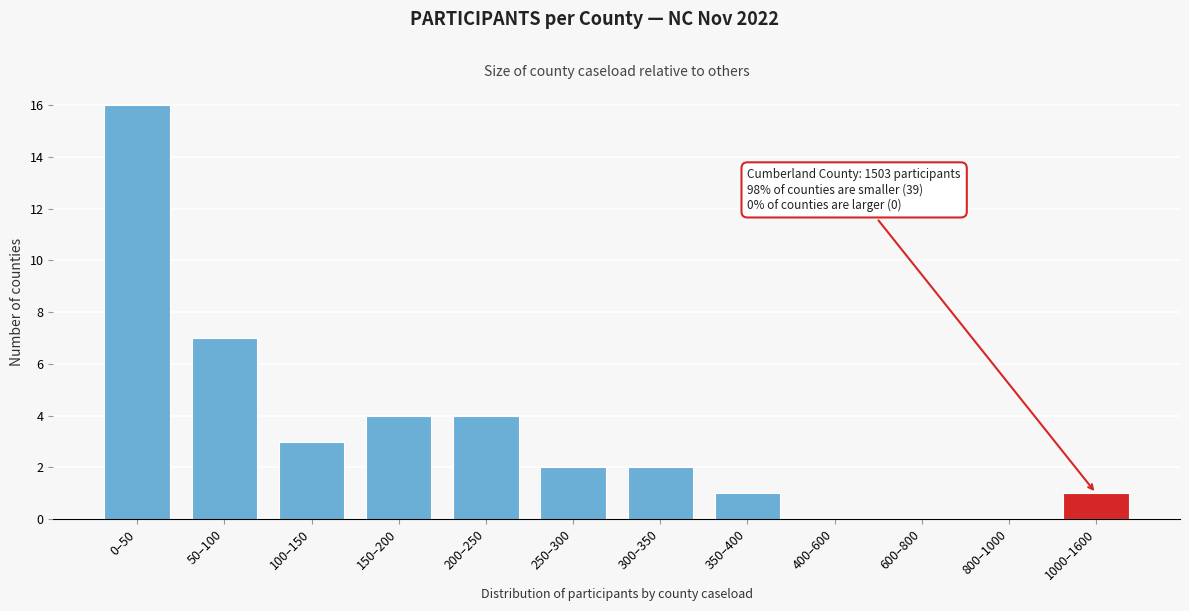

Reading right to left, list all the values displayed in this chart.

1000–1600=1	800–1000=0	600–800=0	400–600=0	350–400=1	300–350=2	250–300=2	200–250=4	150–200=4	100–150=3	50–100=7	0–50=16